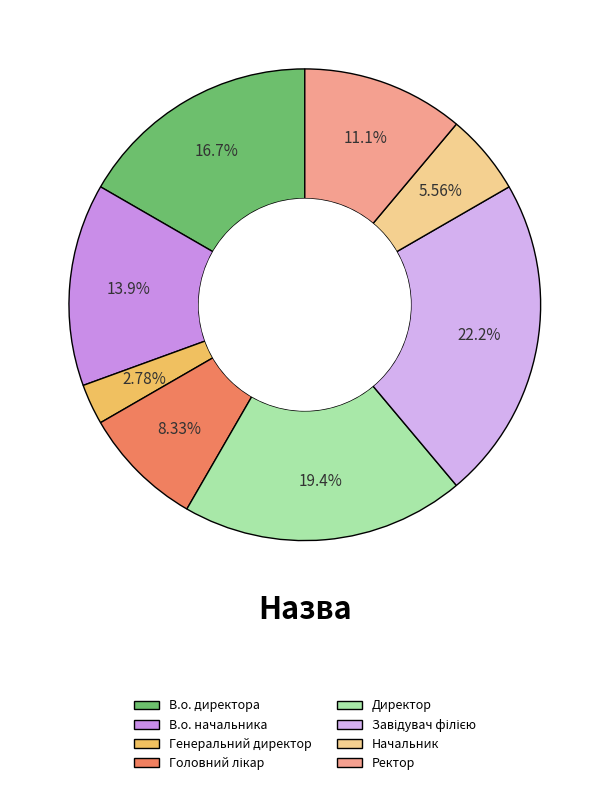

Count the number of slices in the pie.

8